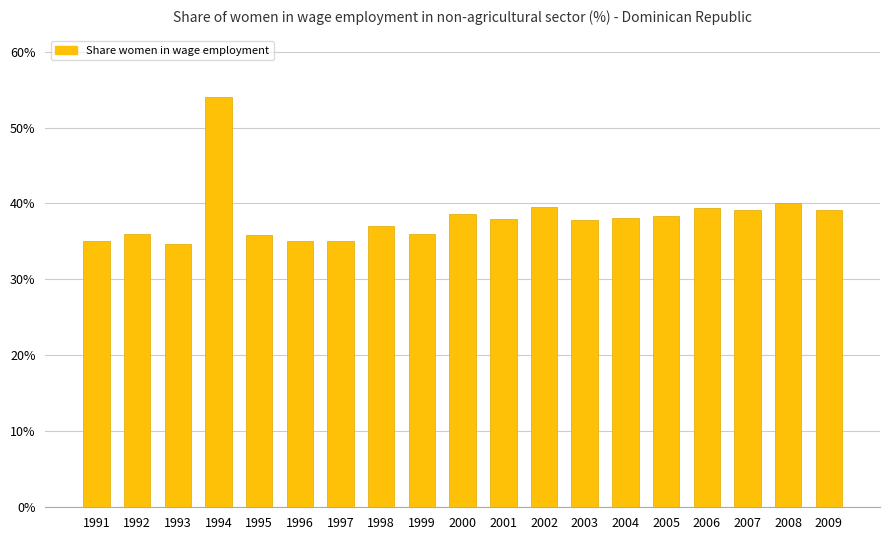

True or false: the data shows 38.1 at 2004.

True